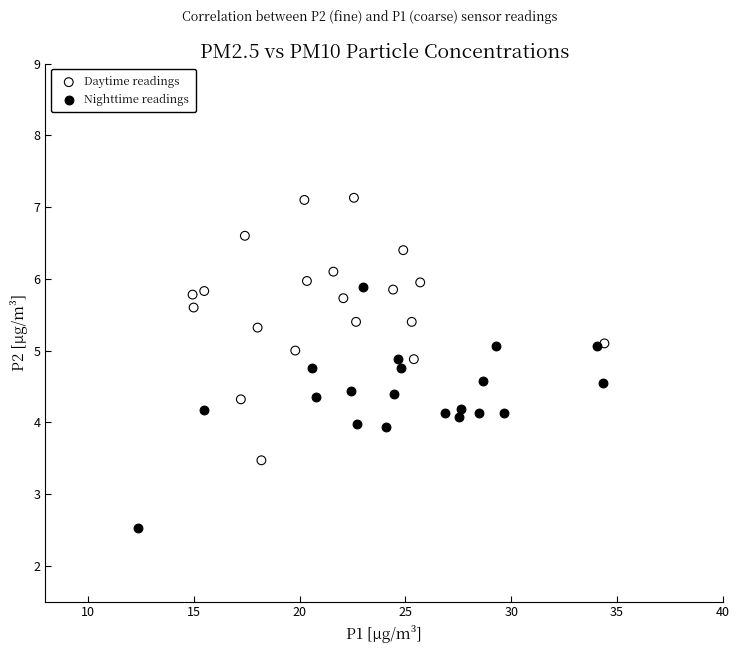

Which series contains the highest Y value?

Daytime readings